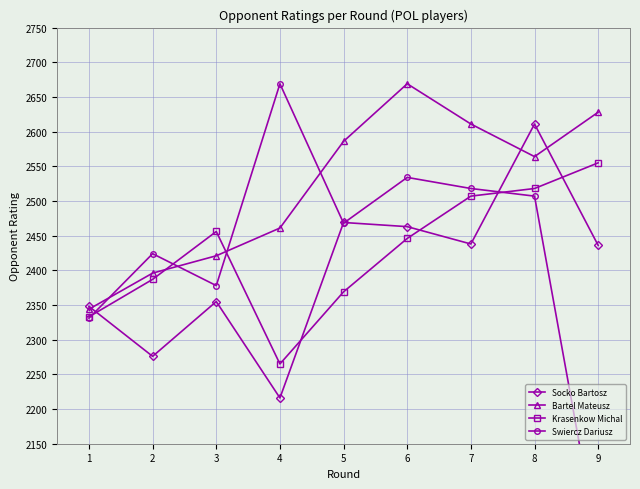

How many interior local peaks does the Swiercz Dariusz series have?

3